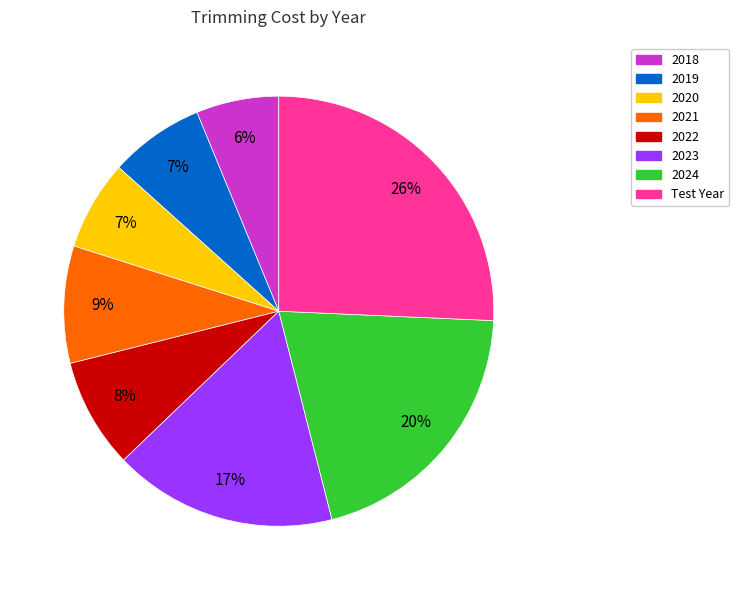

Do 2024 and 2020 together represent more than half of the pie?

No